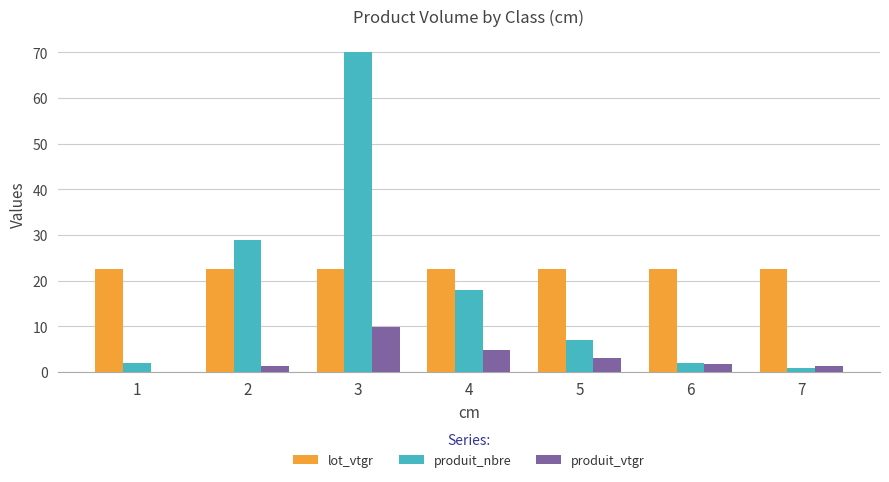

How many groups of bars are there?

7